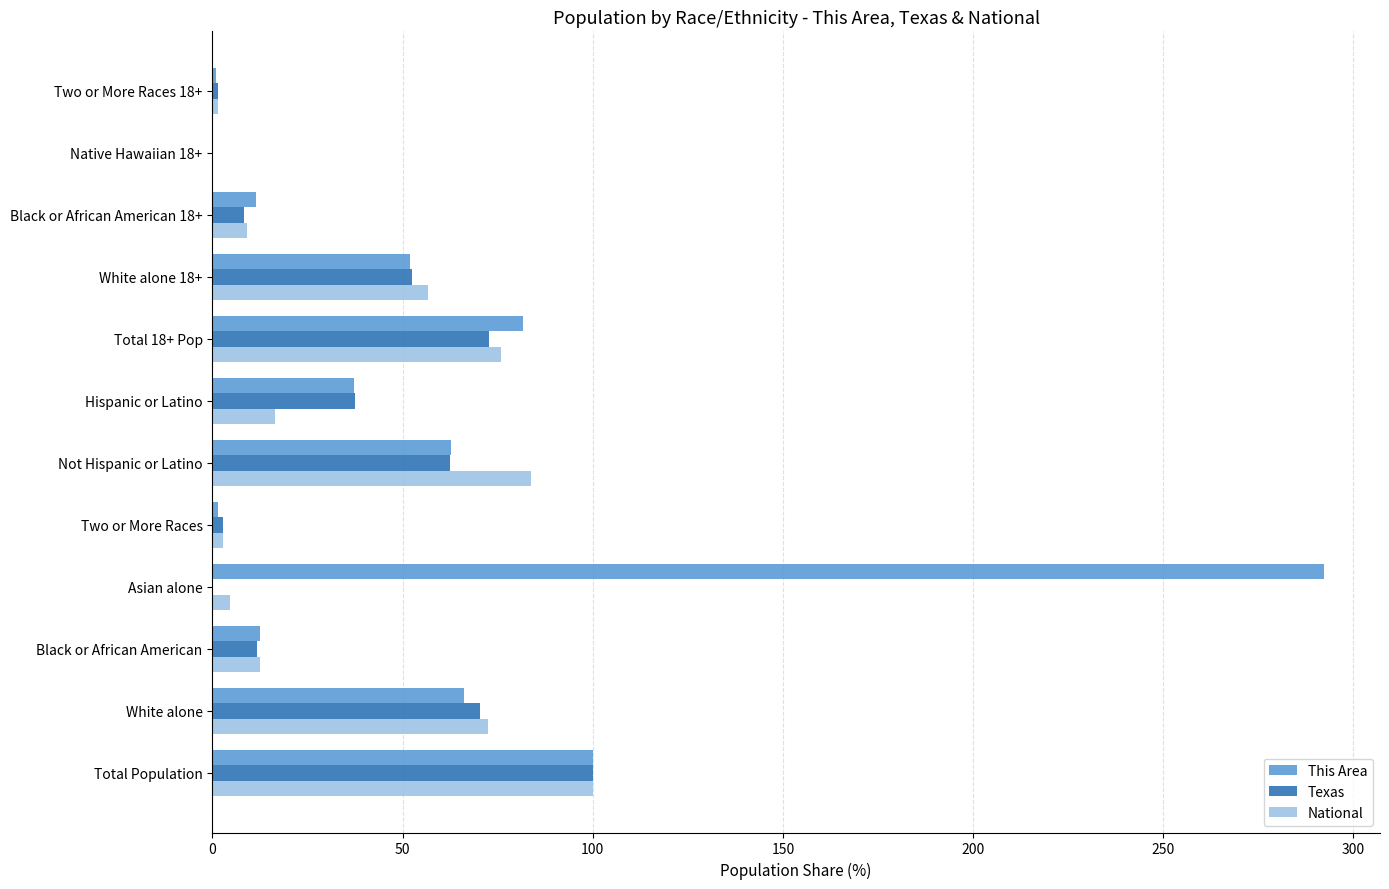

What is the sum of the This Area values at White alone 18+ and White alone?

118.2